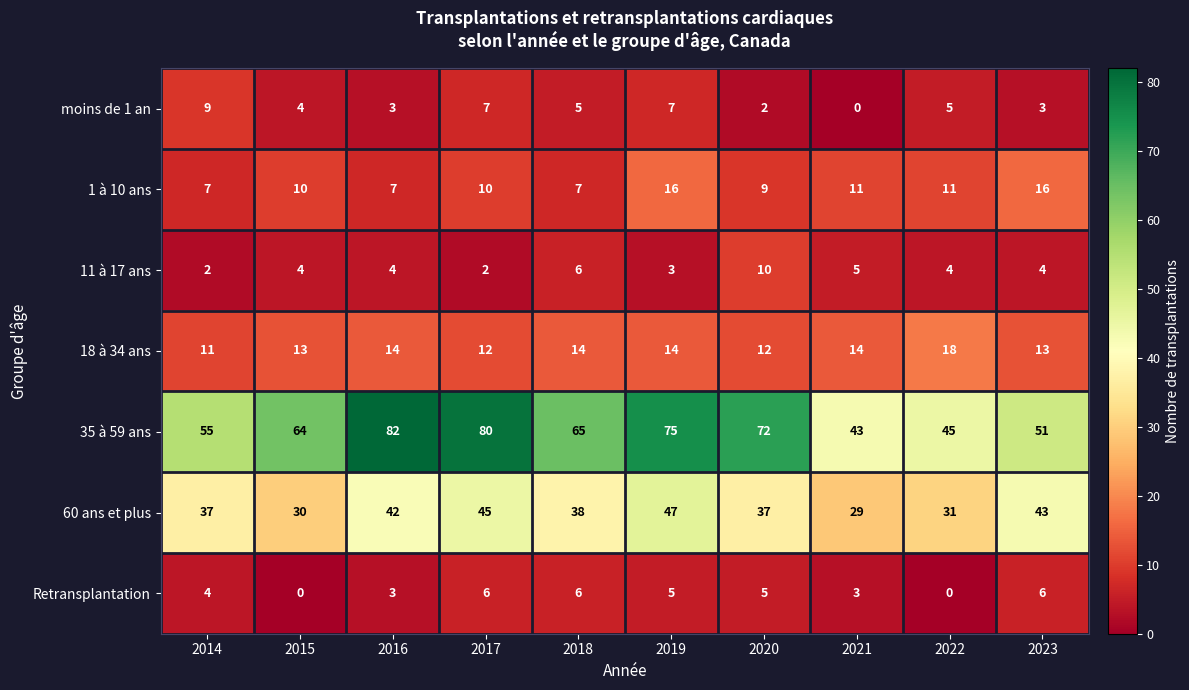

Rank the series by their maximum value, from highest to lowest.

35 à 59 ans, 60 ans et plus, 18 à 34 ans, 1 à 10 ans, 11 à 17 ans, moins de 1 an, Retransplantation